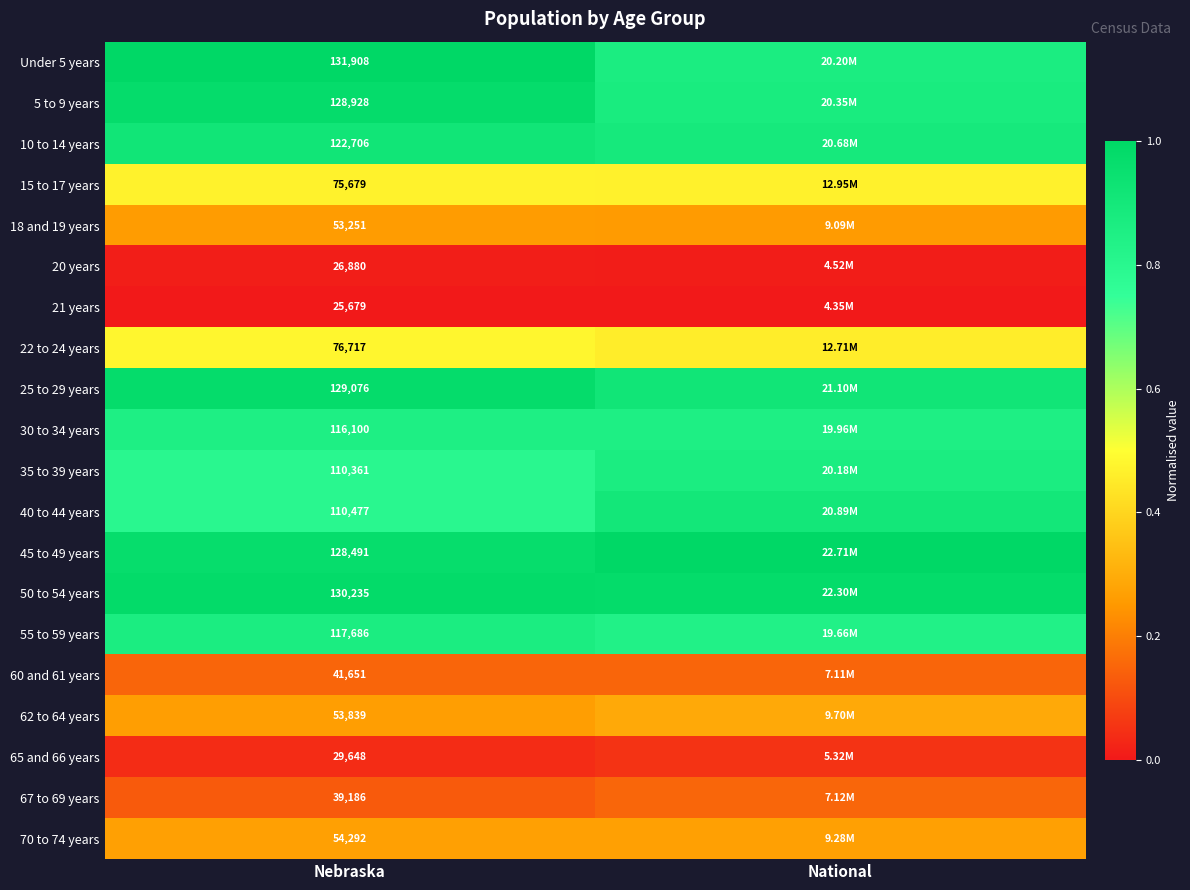

The value of 18 and 19 years at National is 0.4. True or false?

False